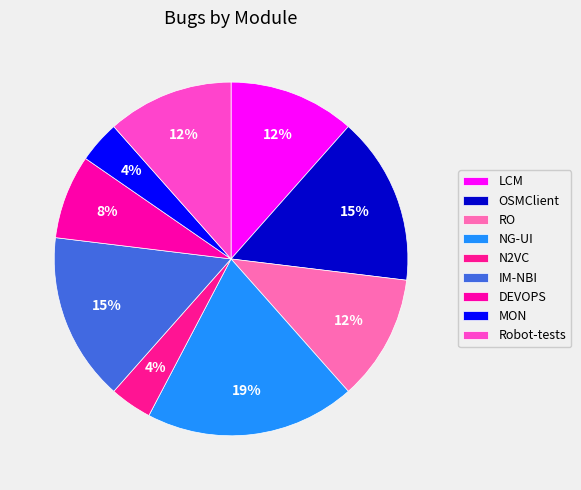

How many segments does this pie chart have?

9